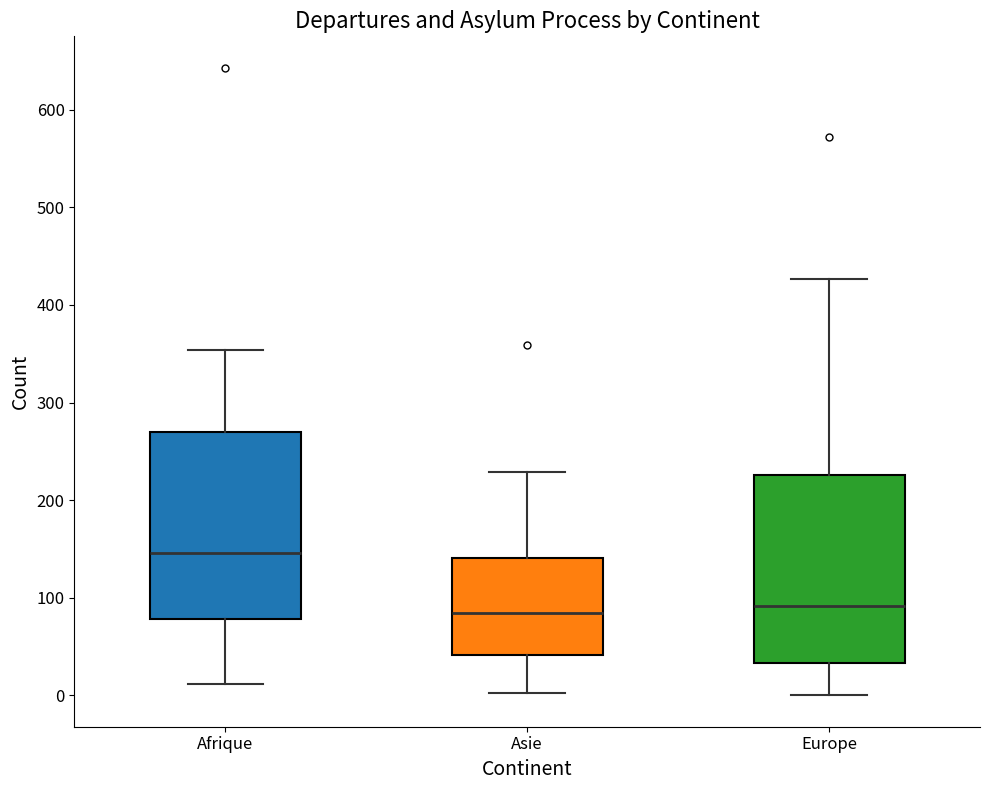

Where is the upper edge of the box for Europe on the y-axis? The values are not printed on the chart, so give them approximately, as read against the axis.

230